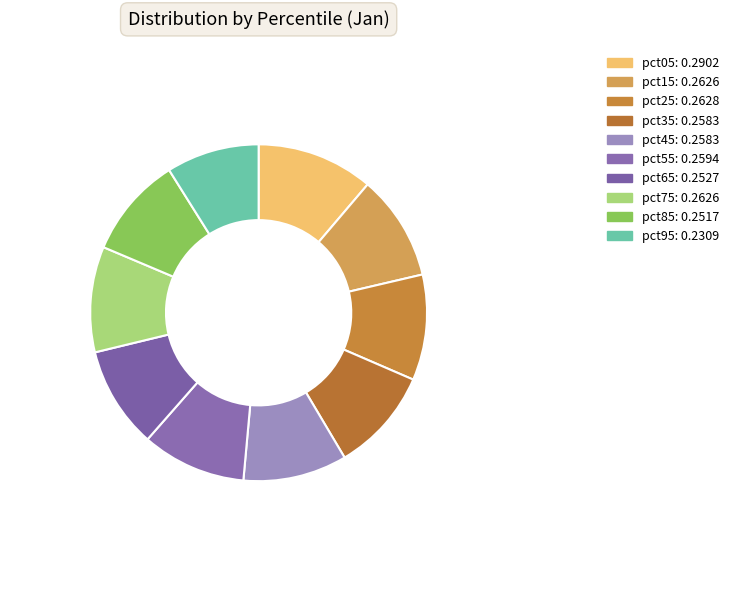

What percentage is NOT represented by pct55?

90.0%